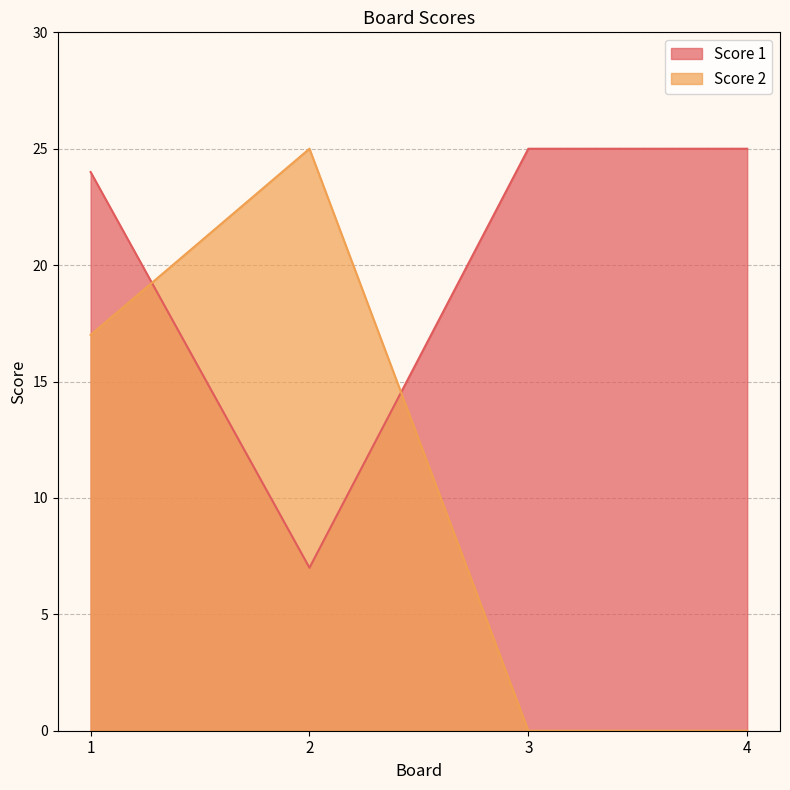

How many data points does each series have?

4